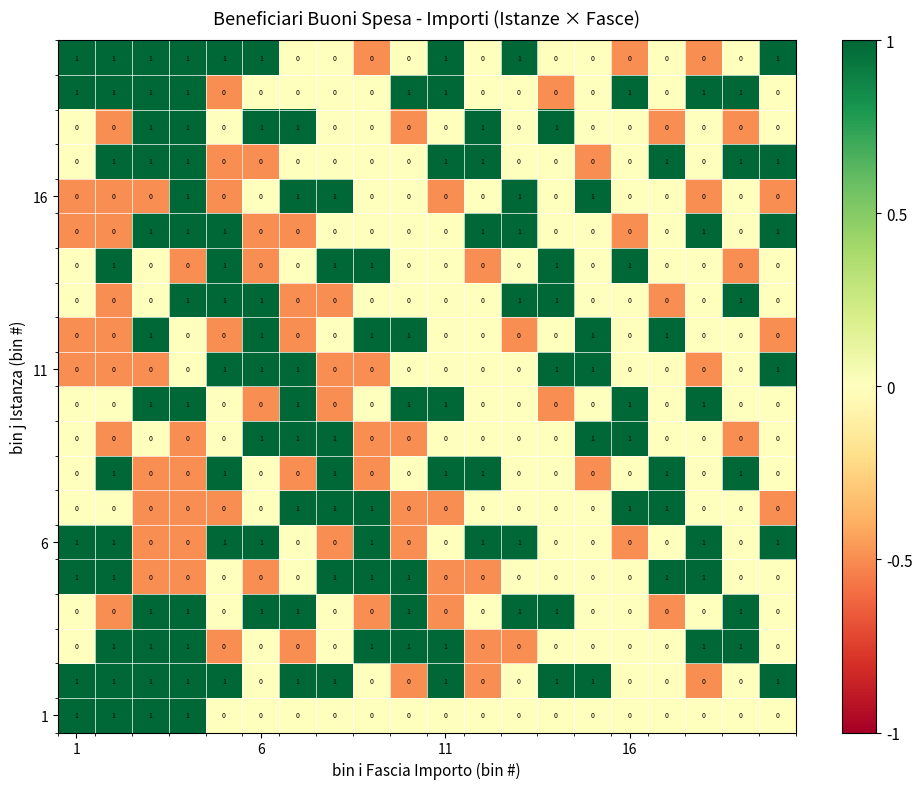

At how many categories does at least one series exceed 0?

20